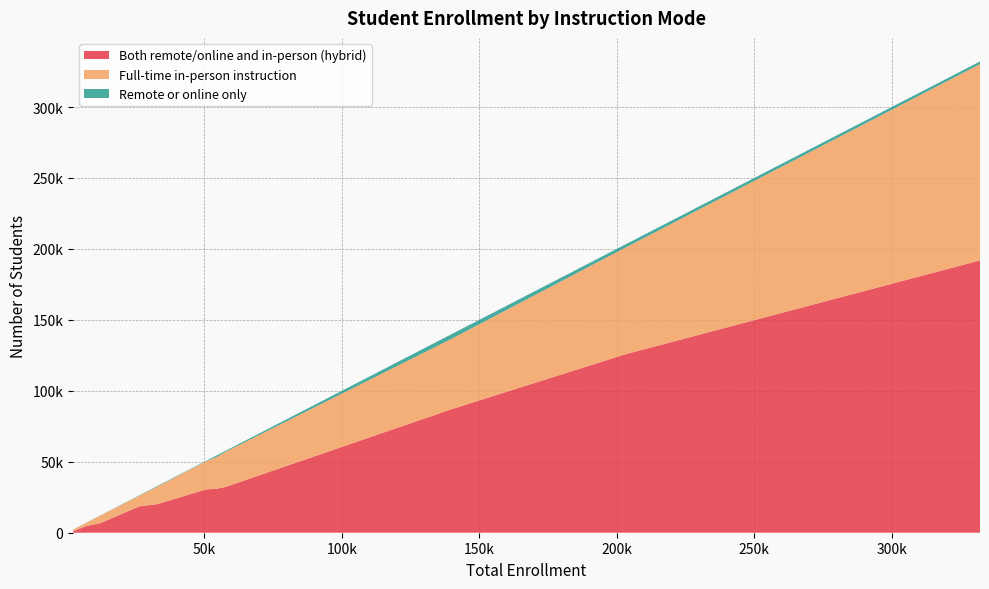

Reading left to right, what are all the values shown in this chart?

Both remote/online and in-person (hybrid): 191914	86775	30981	125612	18629	2216	4610	20152	30548	32392	6880	1080
Full-time in-person instruction: 138293	49444	22465	75052	7525	1479	2253	12364	19756	24788	5373	1196
Remote or online only: 1896	3280	1052	2215	260	92	99	405	323	702	68	23